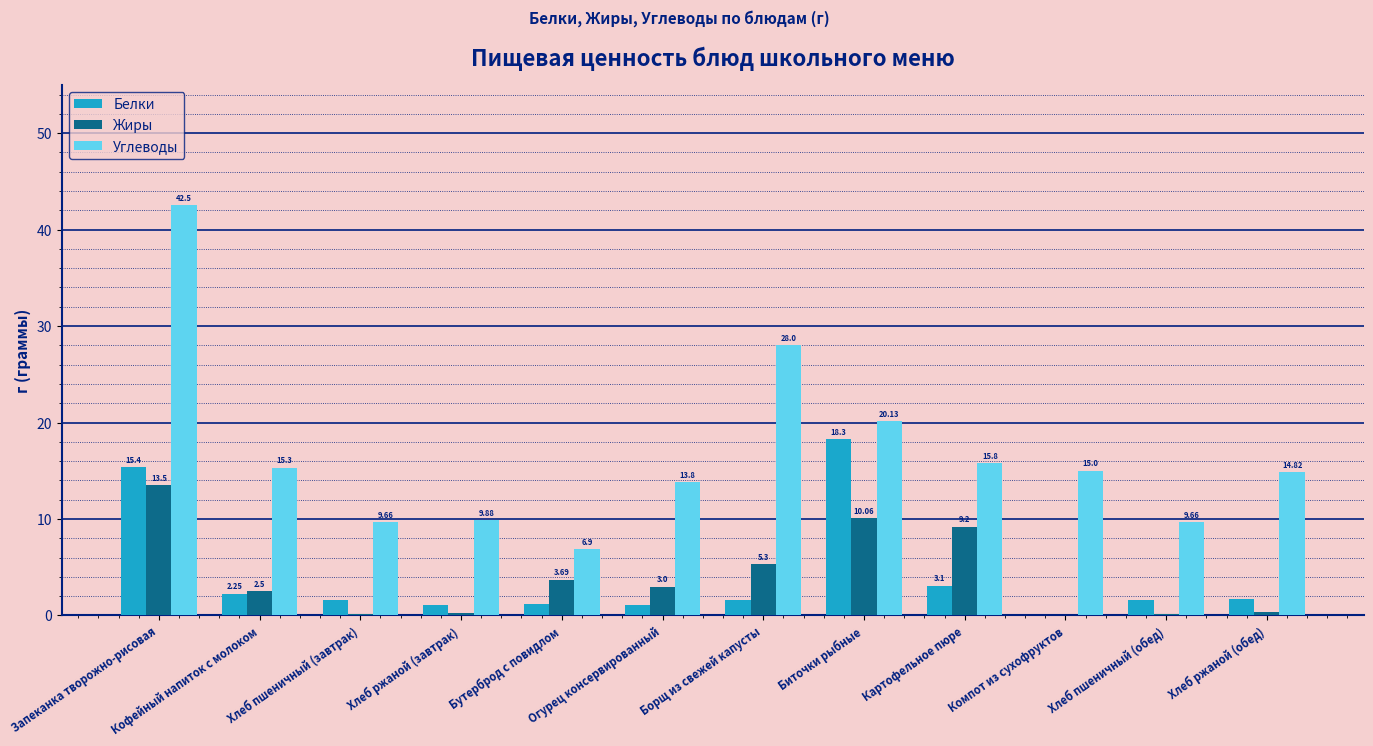

At which label does Белки first exceed 1?

Запеканка творожно-рисовая